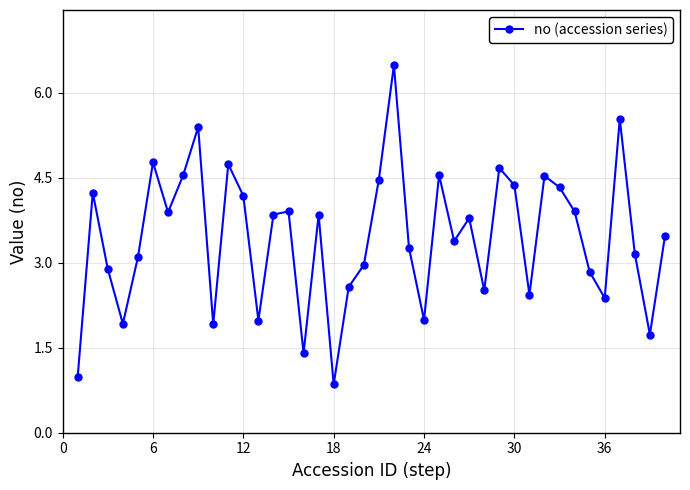

What is the sum of all values?

137.8